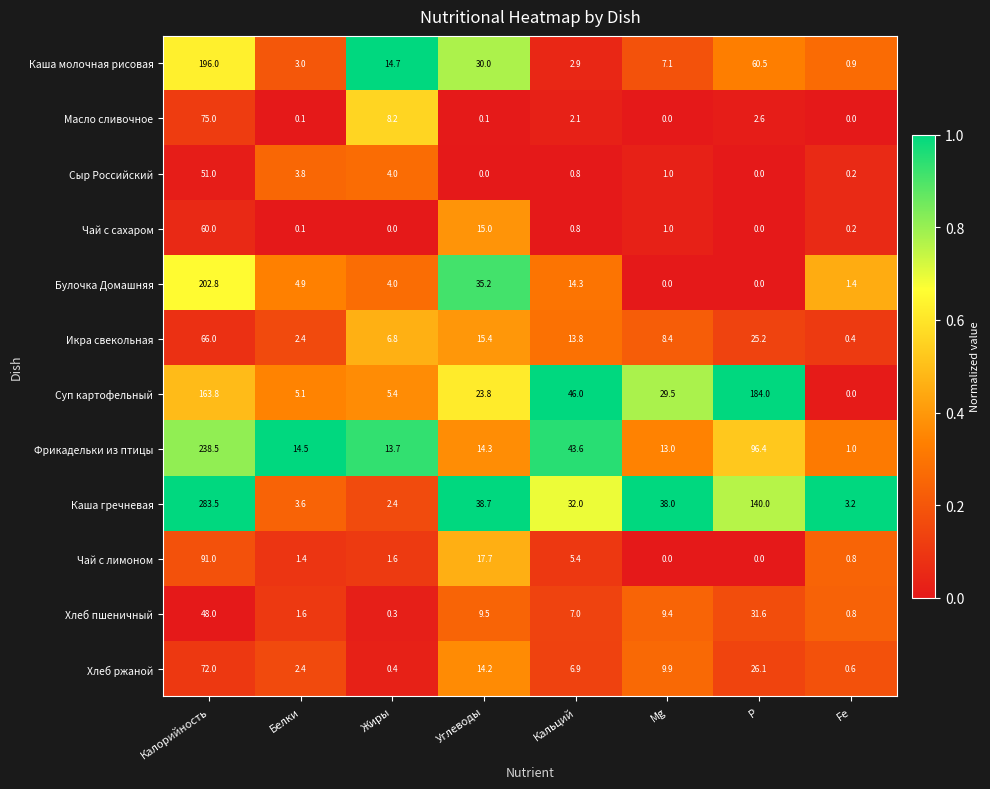

At how many categories does at least one series exceed 0?

8